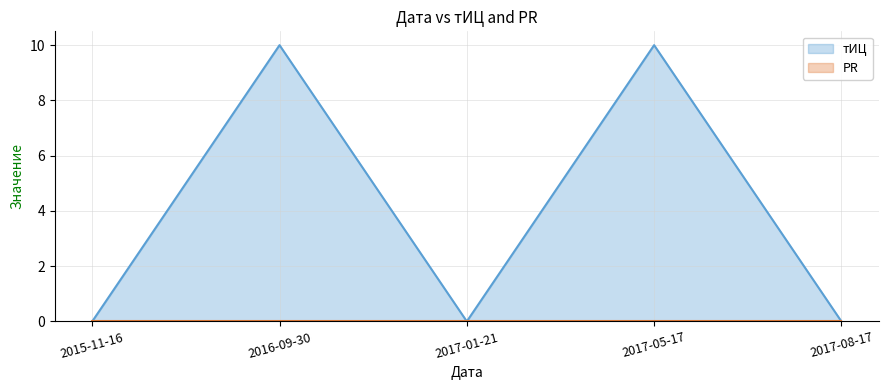

What is the value of the тИЦ point at the 2nd from the left?

10